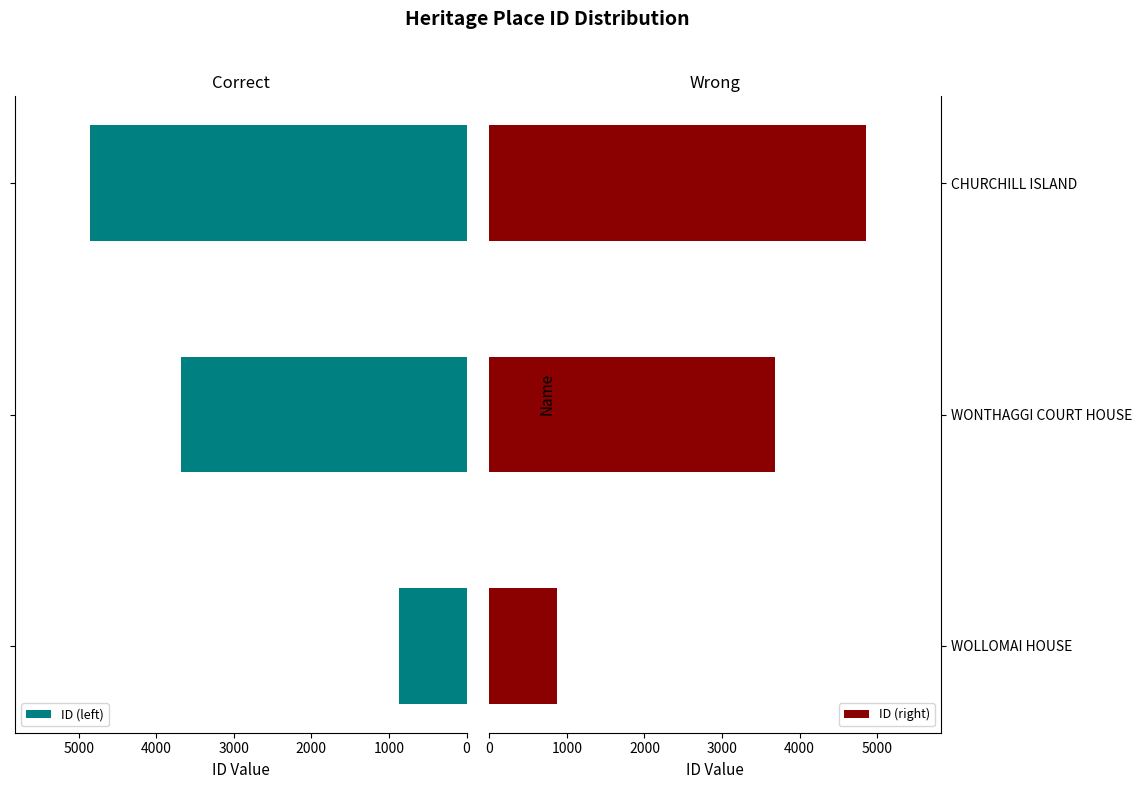

What is the sum of all ID (left) values?

9409